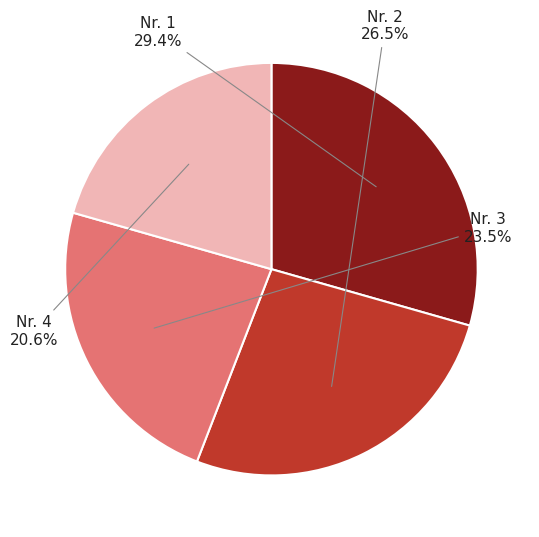

To the nearest percent, what is the difference between the largest and smallest slice percentages?

9%